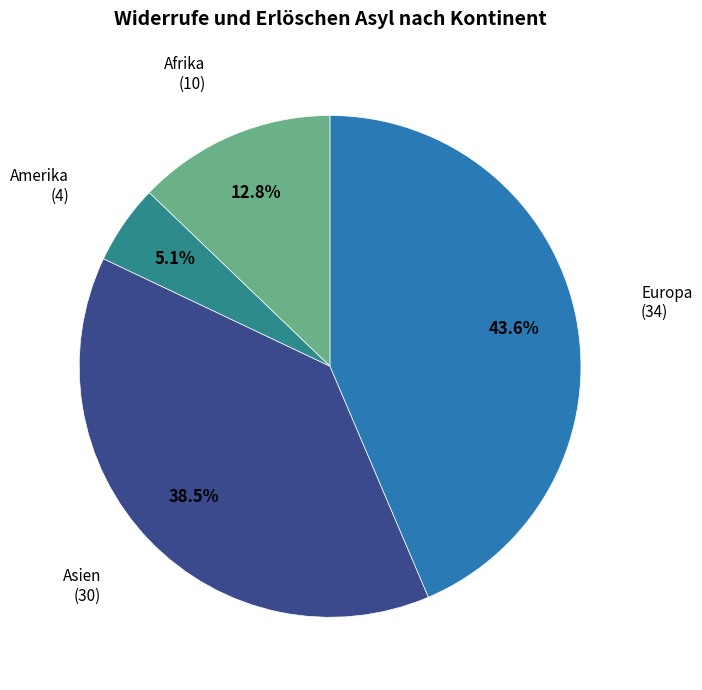

Is there any slice that represents more than half of the pie?

No